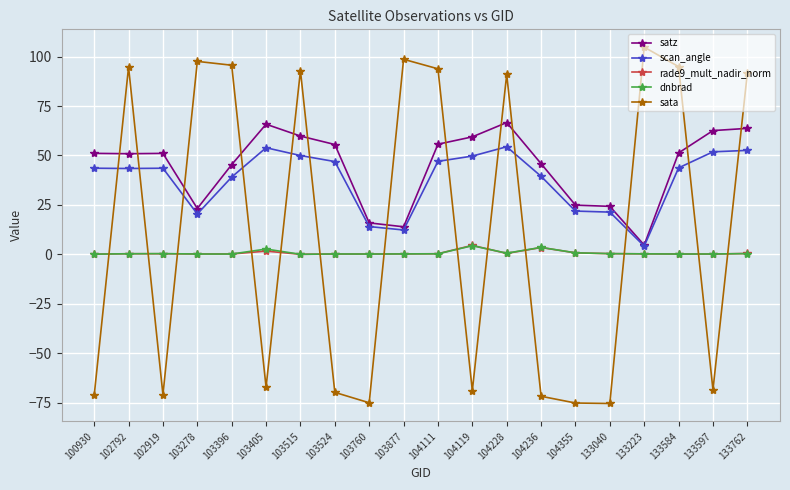

Which series has the largest range (max minus min)?

sata